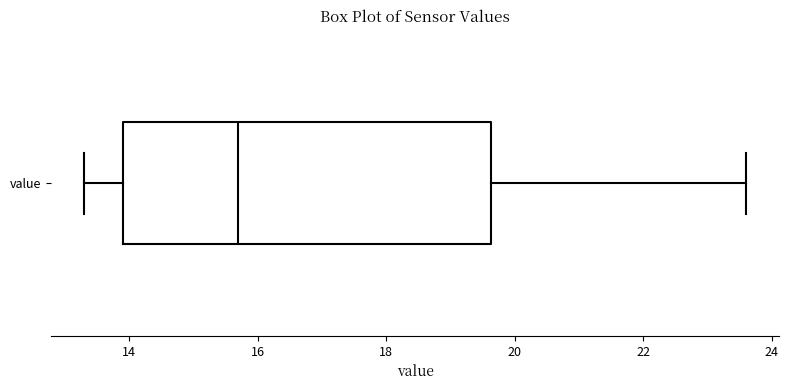

Where does the right whisker of the box for value end on the x-axis? The values are not printed on the chart, so give them approximately, as read against the axis.

23.6